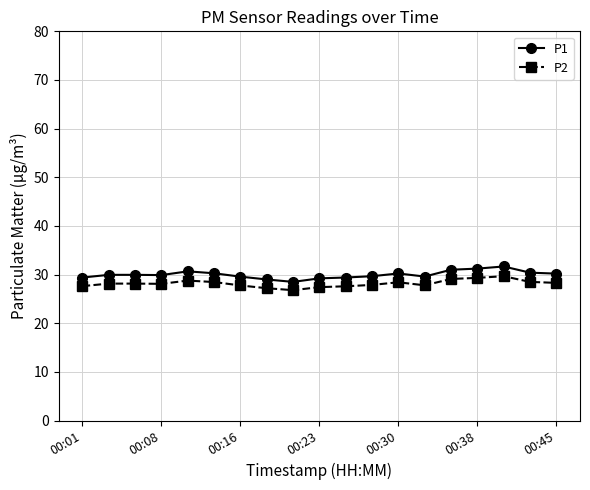

True or false: P2 has more than 1 interior local peaks.

True